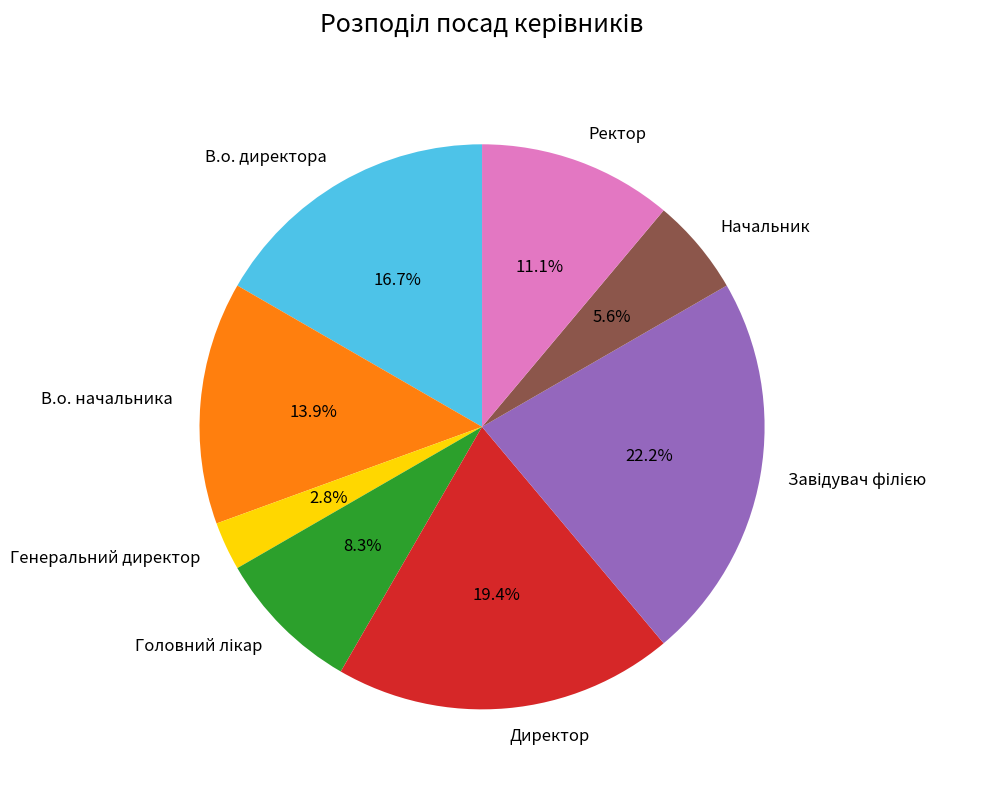

What is the ratio of the value at Ректор to the value at Начальник?

2.0